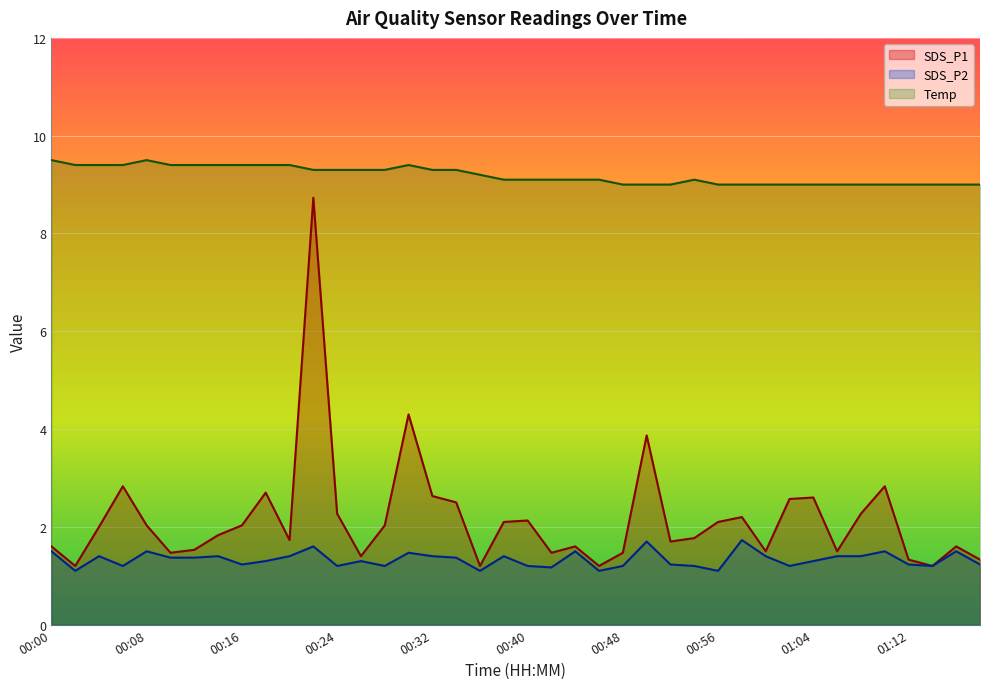

List the series in order of their peak value, highest first.

Temp, SDS_P1, SDS_P2